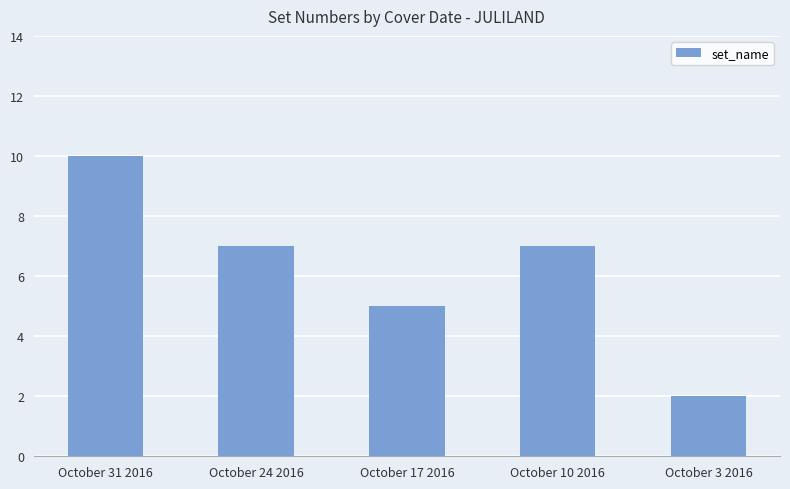

The value at October 10 2016 is 7. True or false?

True